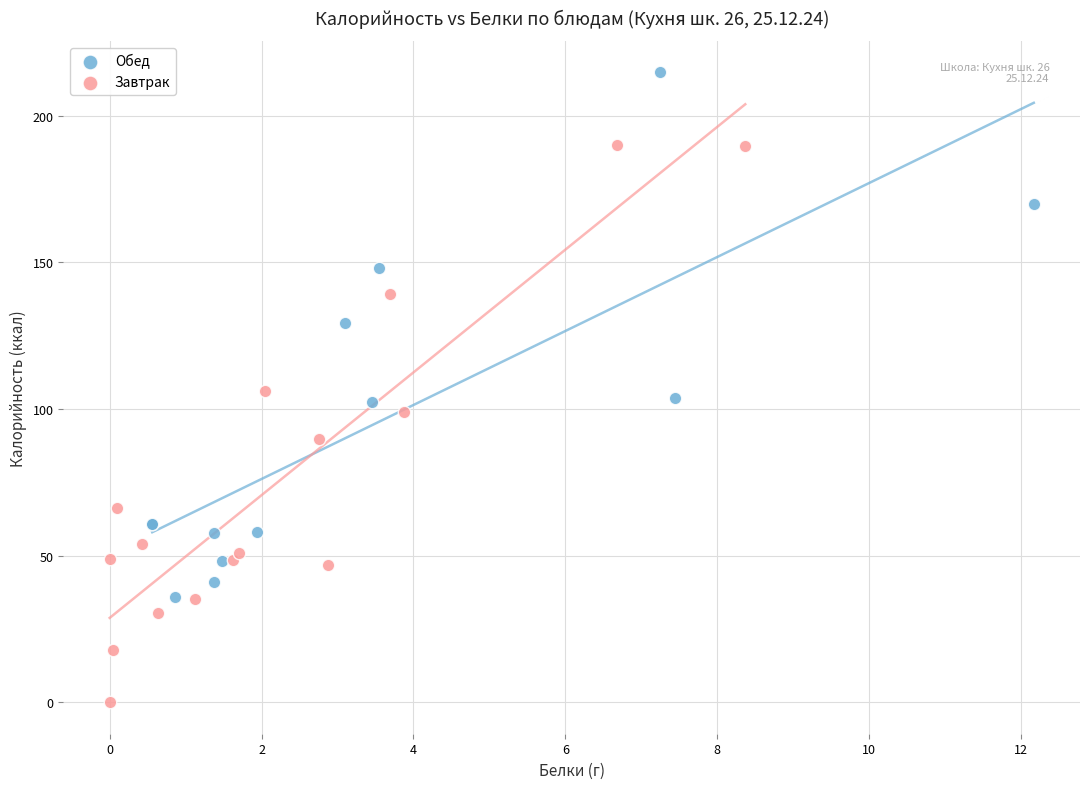

Which series reaches the minimum Y coordinate?

Завтрак